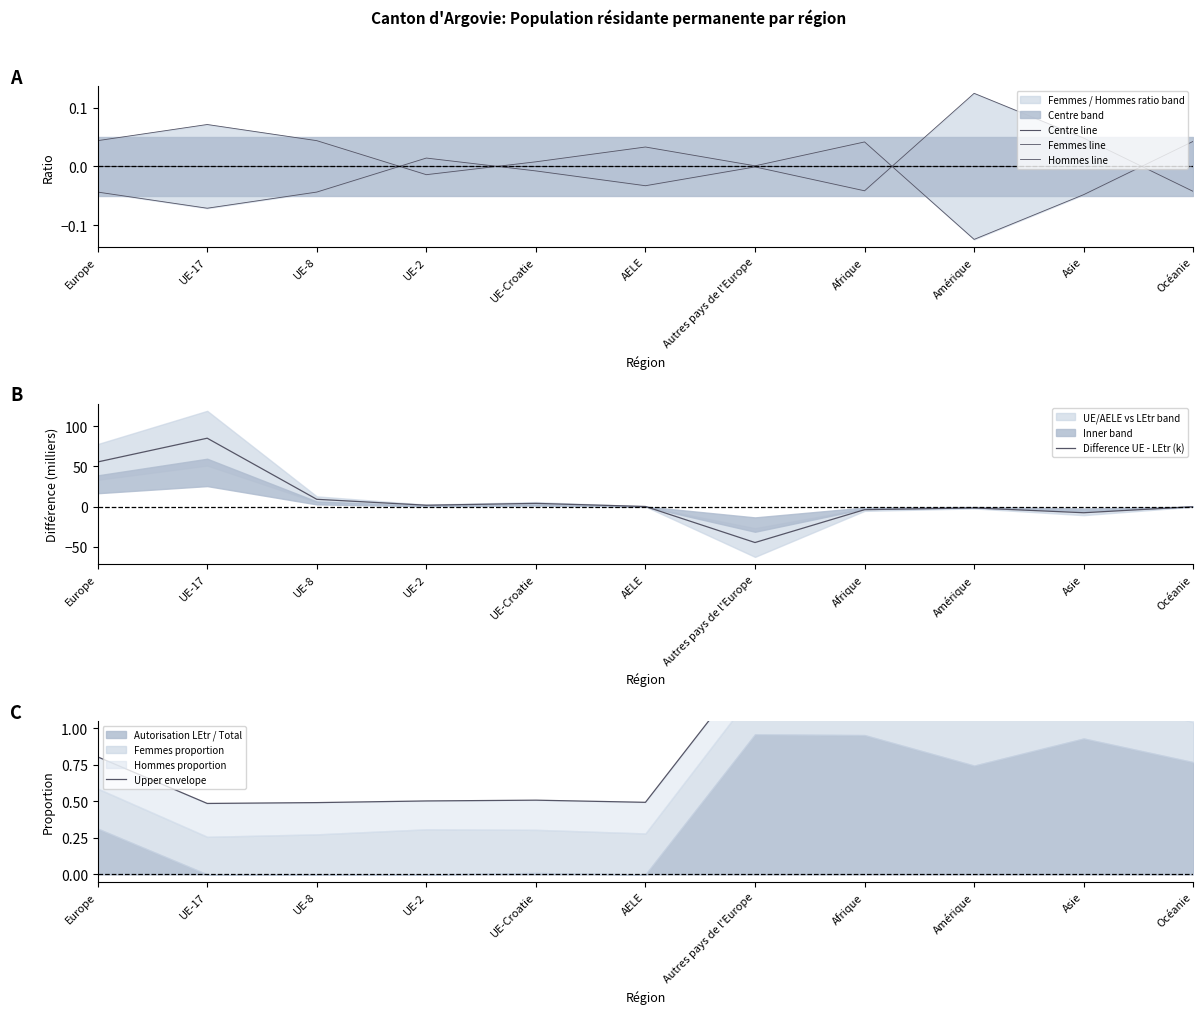

List the labels in order of Centre line value, largest first.

Europe, UE-17, UE-8, UE-2, UE-Croatie, AELE, Autres pays de l'Europe, Afrique, Amérique, Asie, Océanie